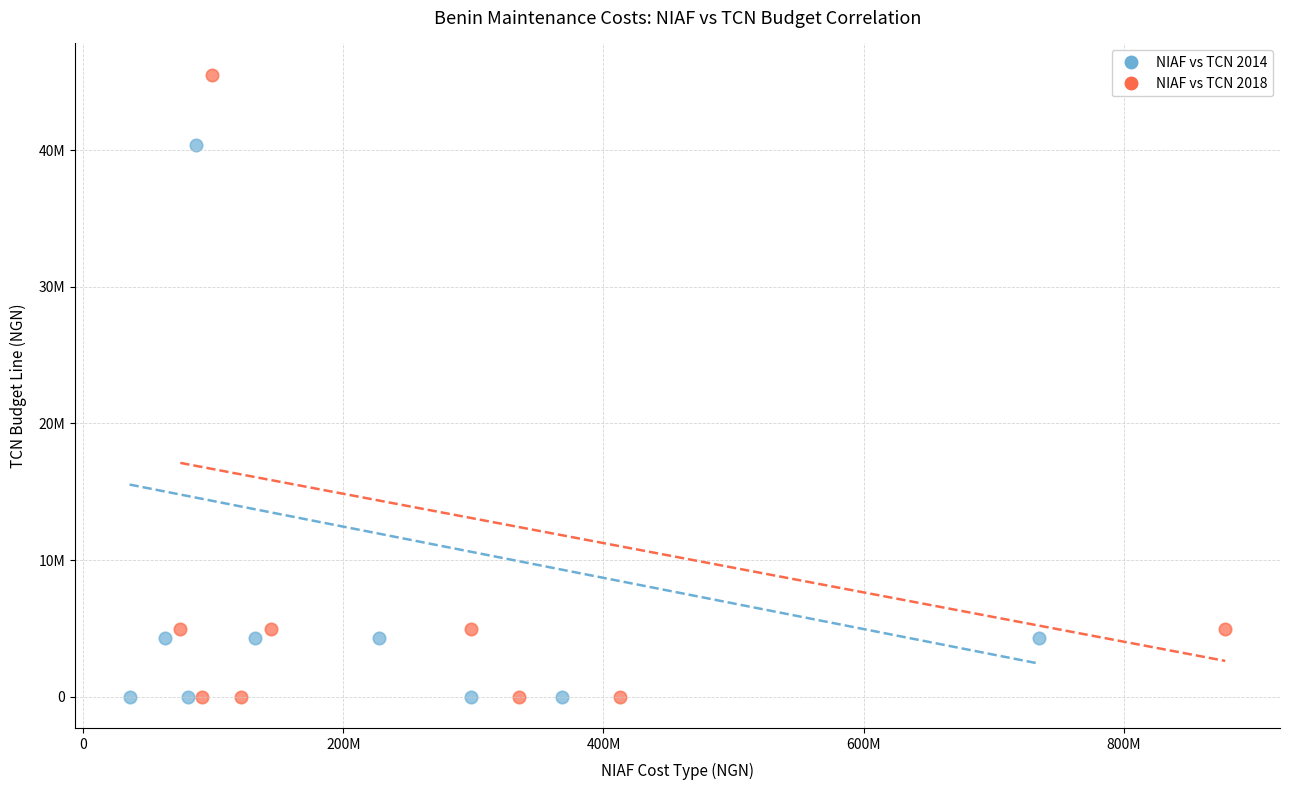

Which series has the largest Y range (max minus min)?

NIAF vs TCN 2018